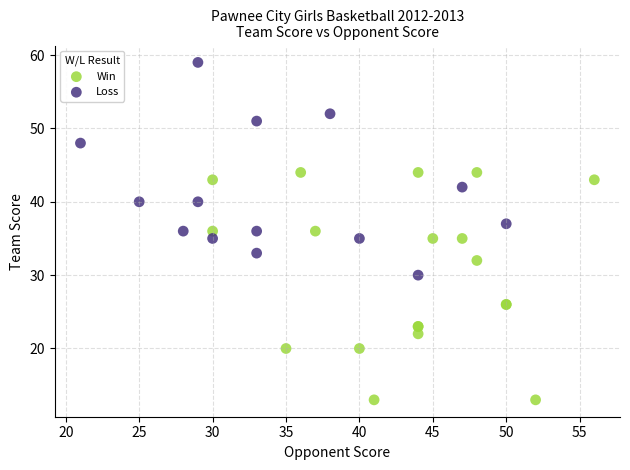

Which series reaches the minimum Y coordinate?

Win